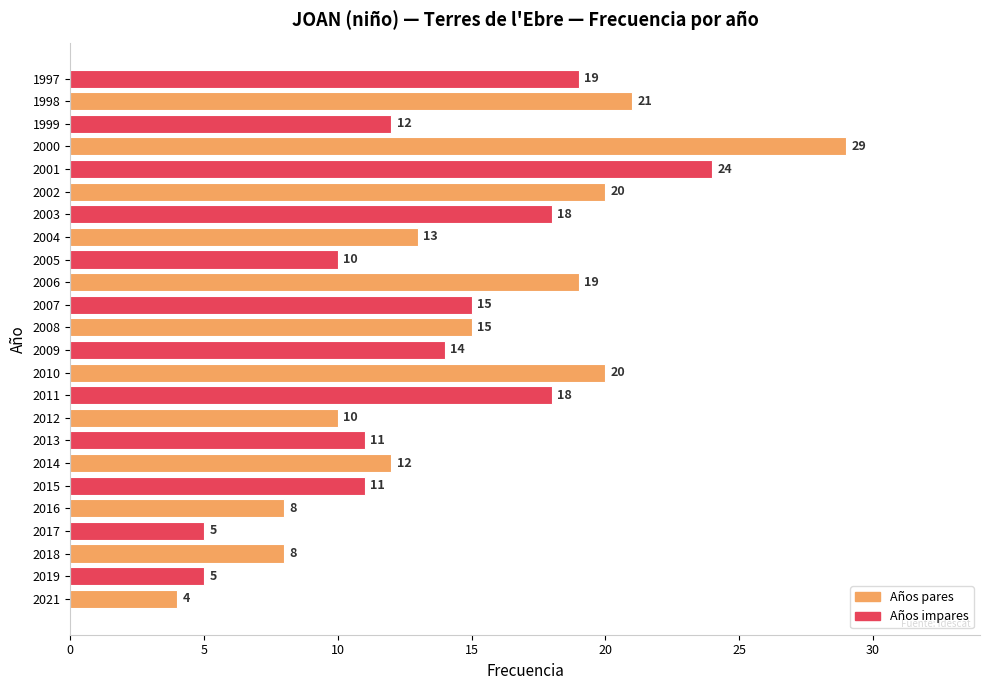

How many bars are there in total?

24